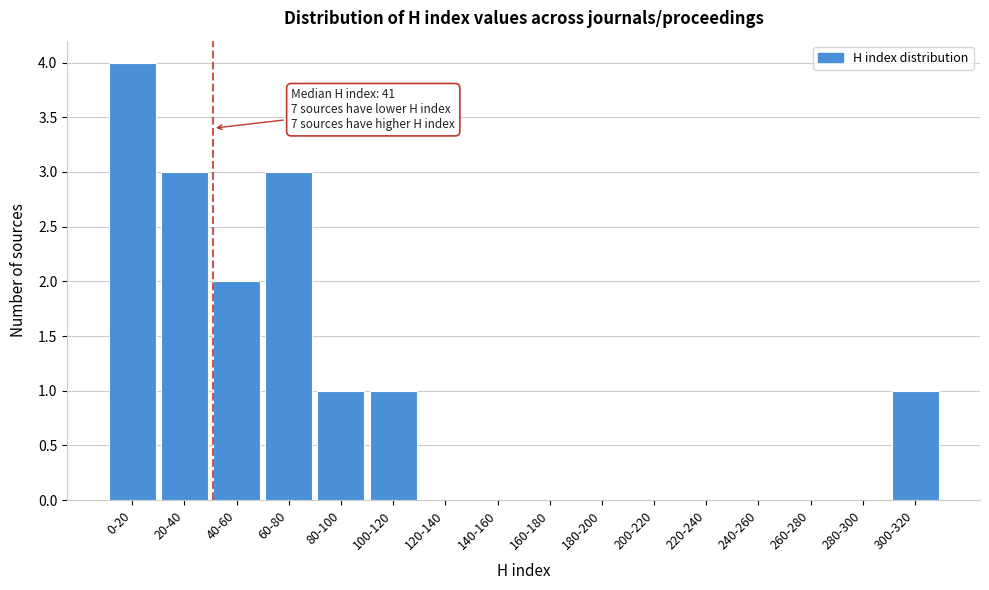

Reading left to right, transcribe all the data shown in this chart.

0-20=4	20-40=3	40-60=2	60-80=3	80-100=1	100-120=1	120-140=0	140-160=0	160-180=0	180-200=0	200-220=0	220-240=0	240-260=0	260-280=0	280-300=0	300-320=1